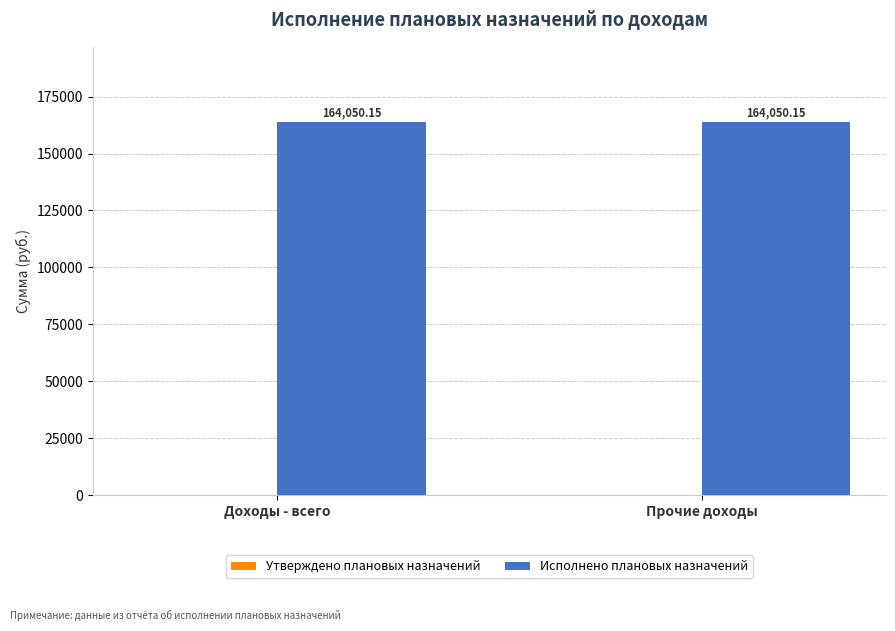

Reading left to right, extract all data points from this chart.

Утверждено плановых назначений: Доходы - всего=0.0	Прочие доходы=0.0
Исполнено плановых назначений: Доходы - всего=164050.1	Прочие доходы=164050.1